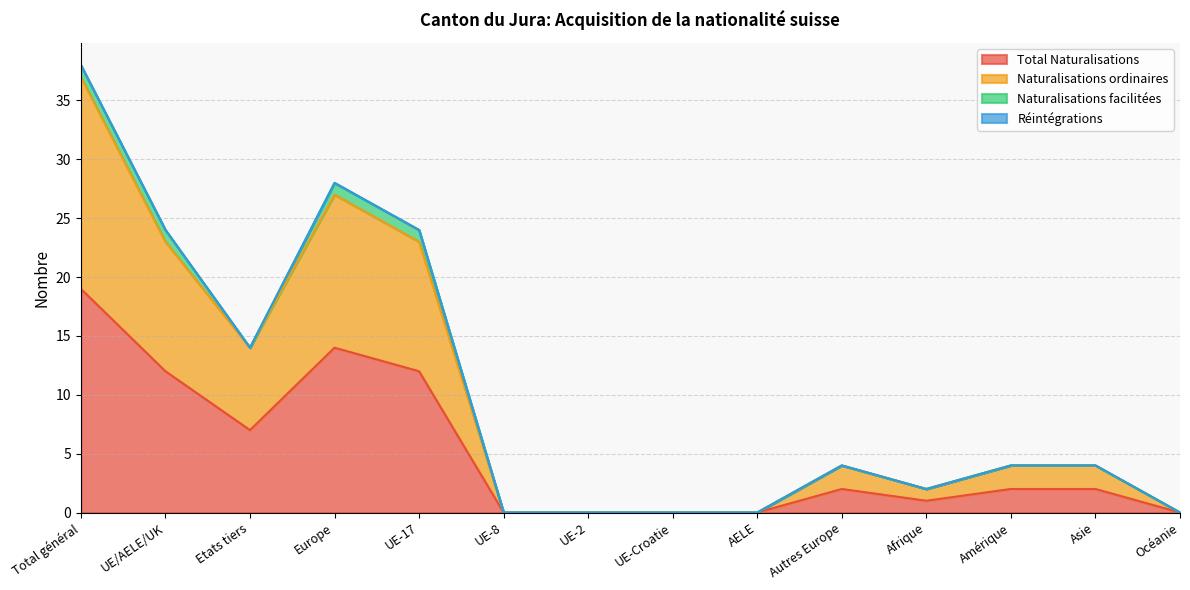

At which category does the chart reach its minimum across all series?

UE-8